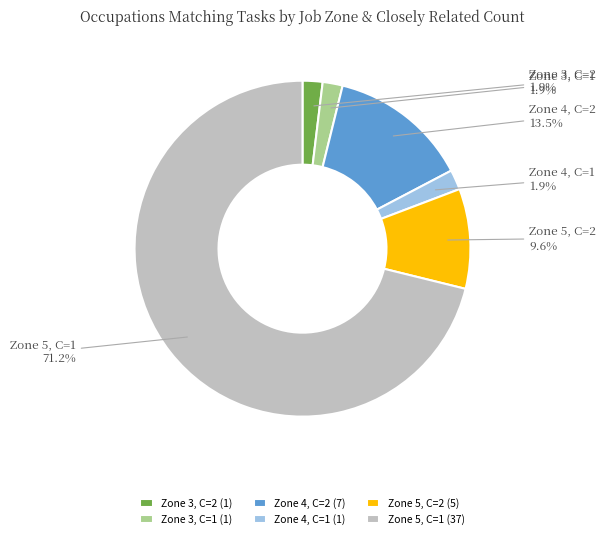

Does Zone 5, C=1 account for over 50% of the chart?

Yes